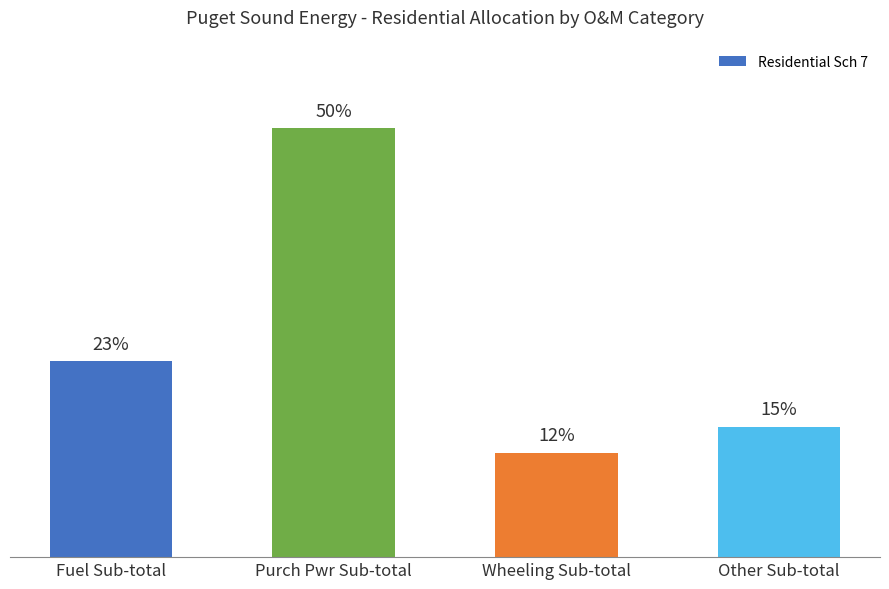

Is it true that the value at Purch Pwr Sub-total is 224536650.2?

True